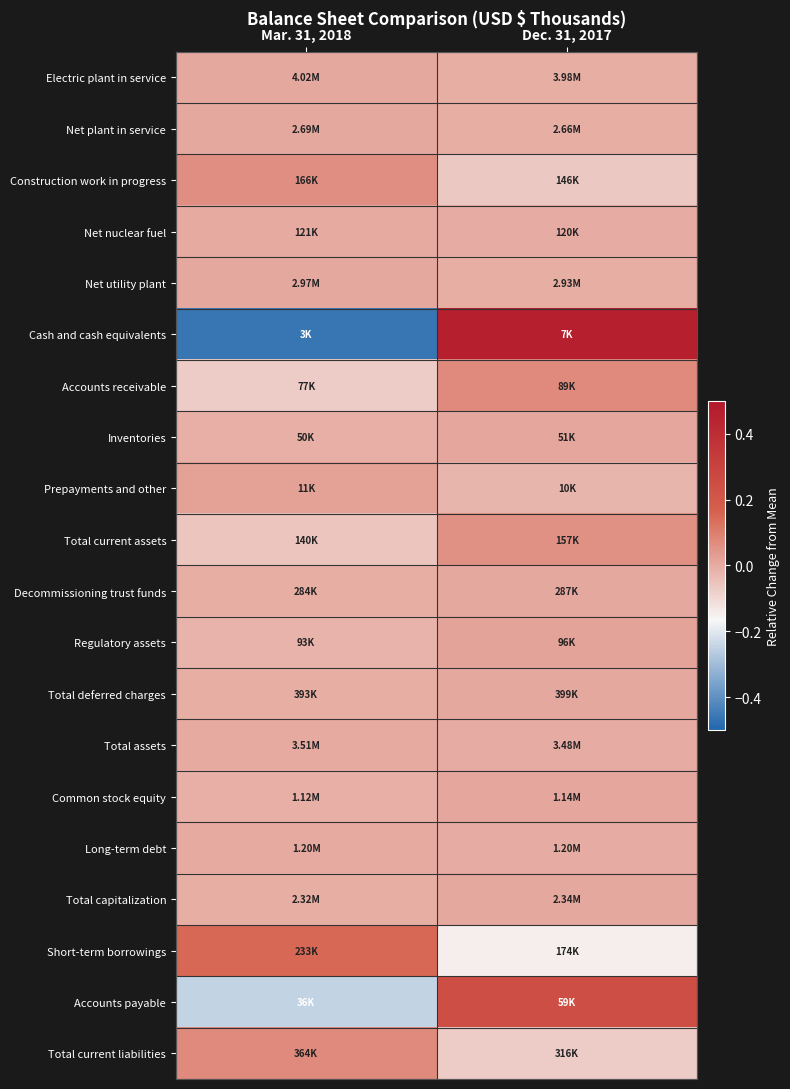

Between Mar. 31, 2018 and Dec. 31, 2017, which series saw the biggest shift?

Cash and cash equivalents